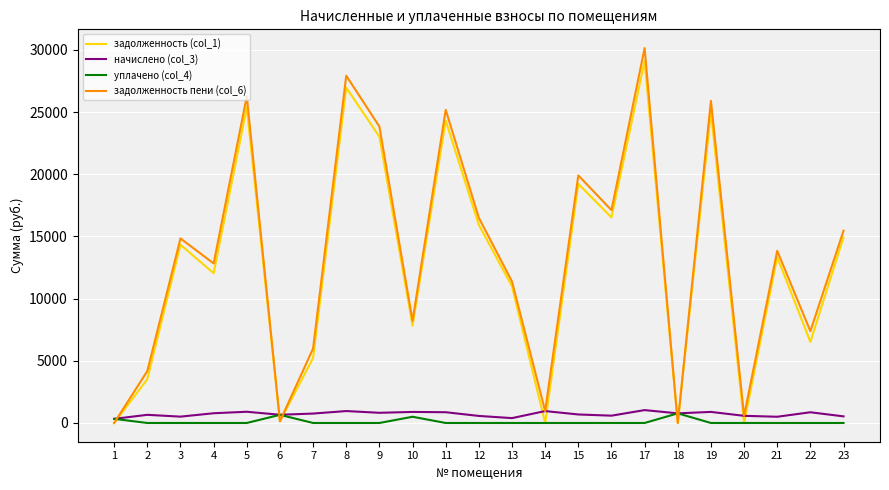

True or false: задолженность пени (col_6) and уплачено (col_4) intersect in this chart.

True